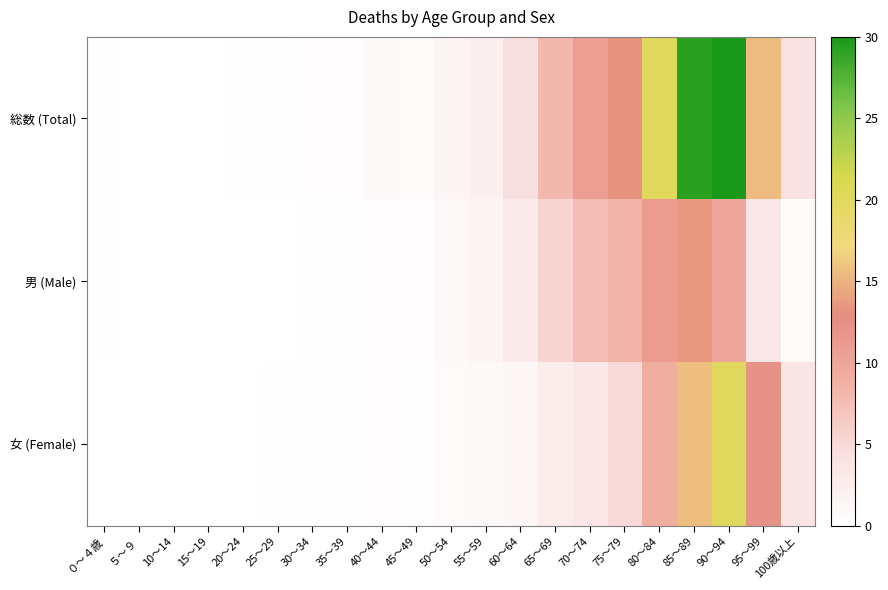

At 70～74, list the series in order from smallest to largest.

女 (Female), 男 (Male), 総数 (Total)